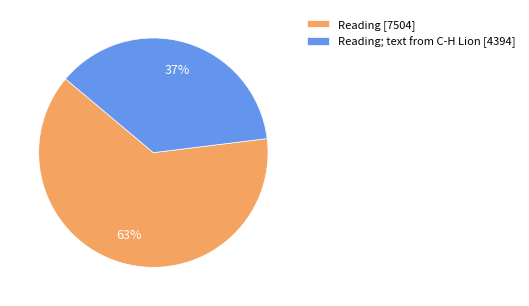

How many segments does this pie chart have?

2